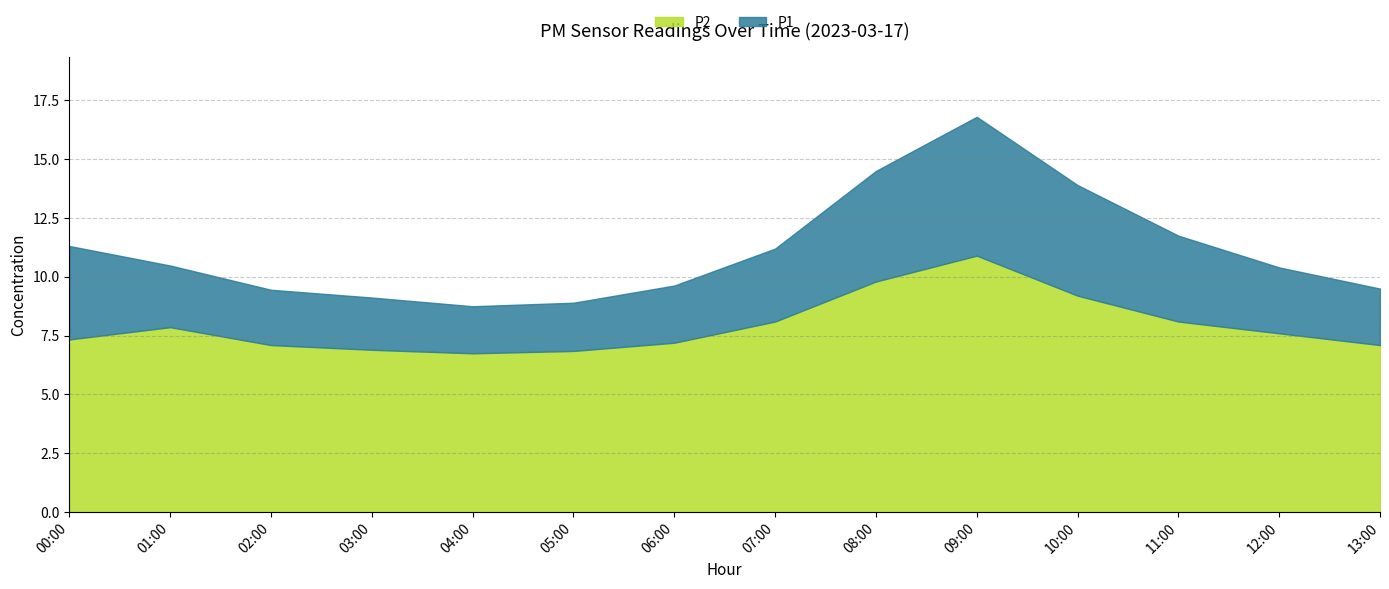

True or false: P2 and P1 cross at least once.

False